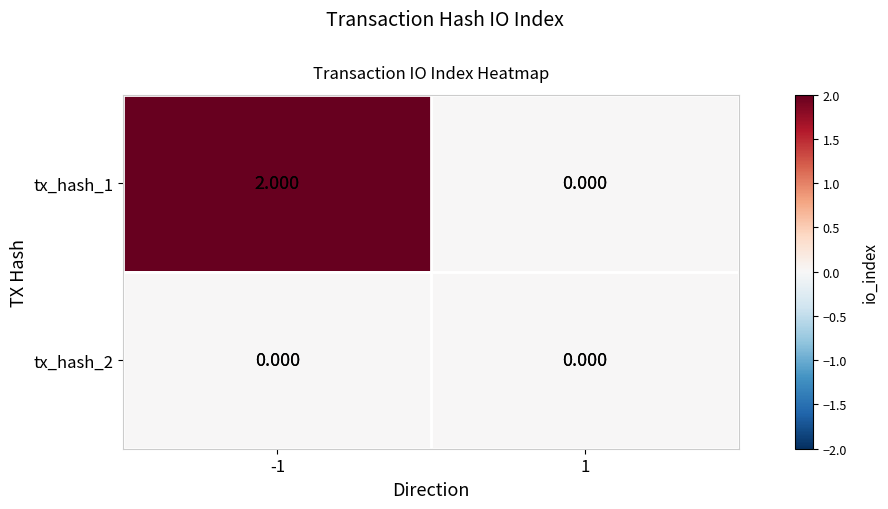

Is the value of tx_hash_2 at 1 greater than the value of tx_hash_1 at -1?

No